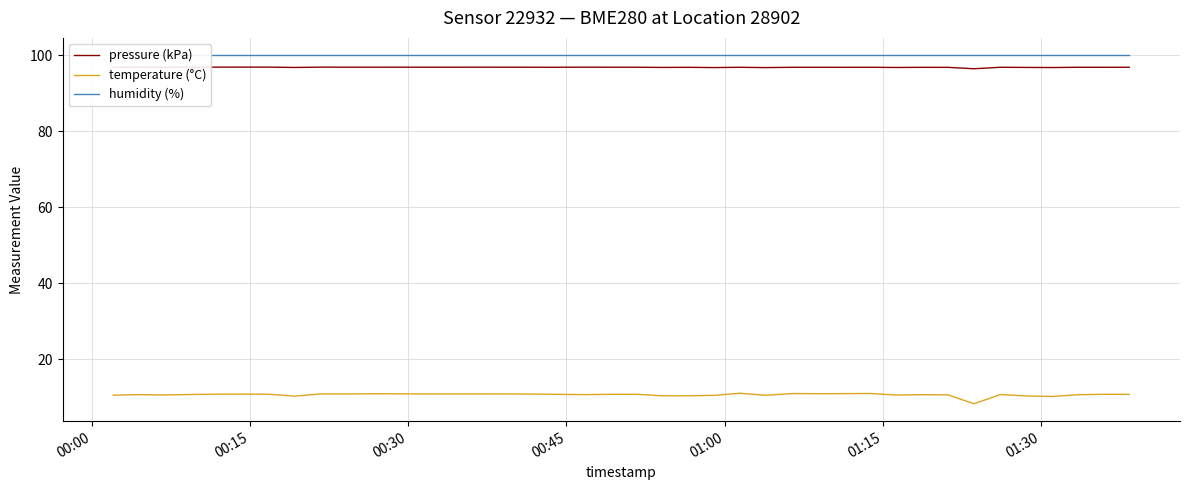

True or false: pressure (kPa) and temperature (°C) cross at least once.

False